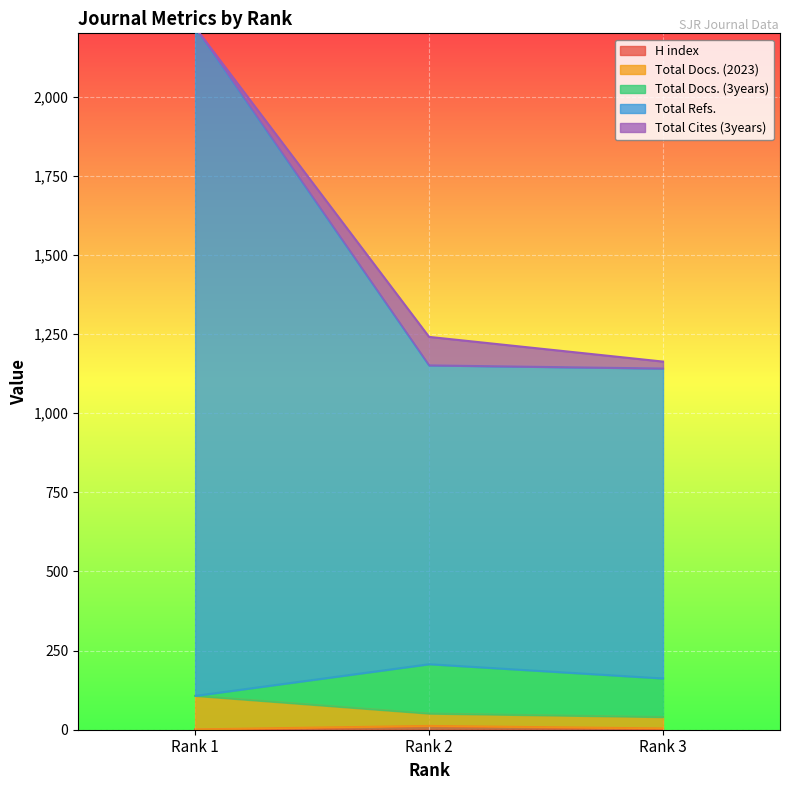

Is it true that Total Refs. equals 1151 at Rank 2?

True